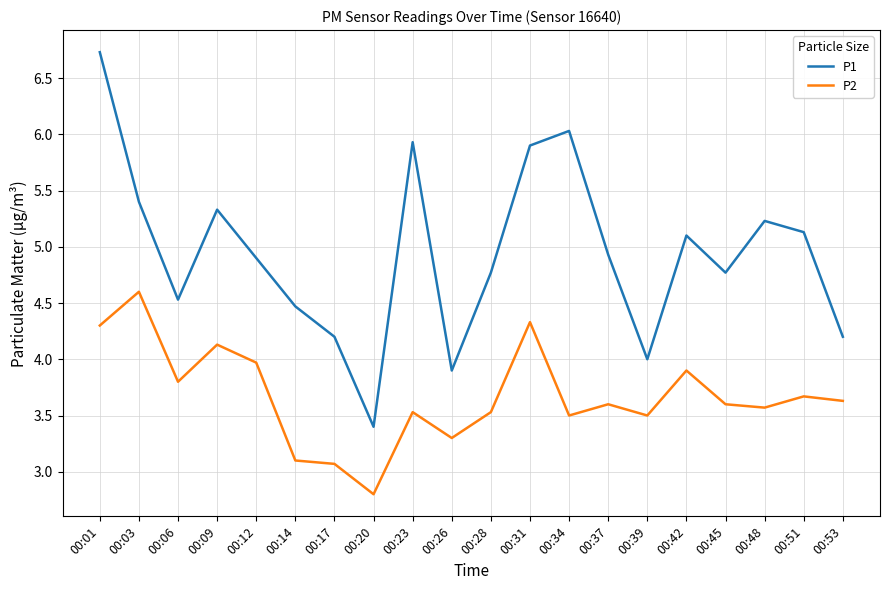

Does the chart display data point markers on the line(s)?

No